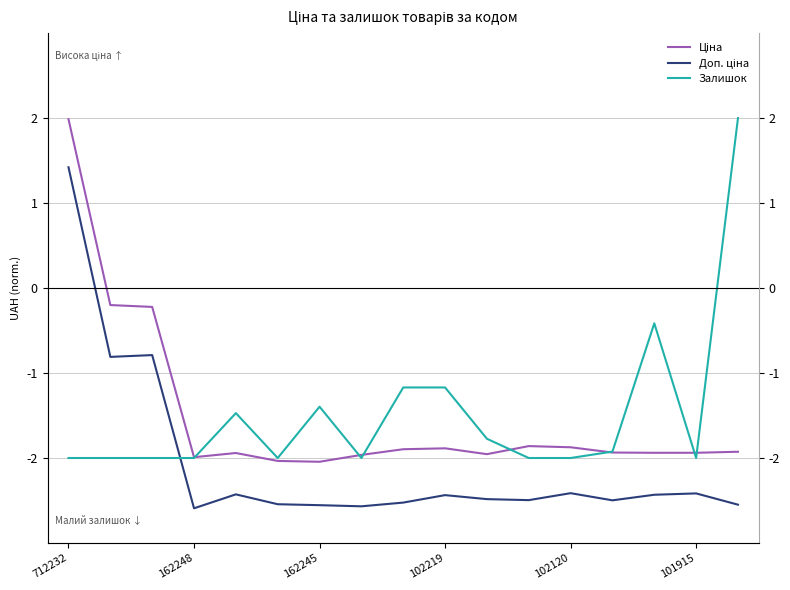

What is the sum of all Ціна values?

-25.6